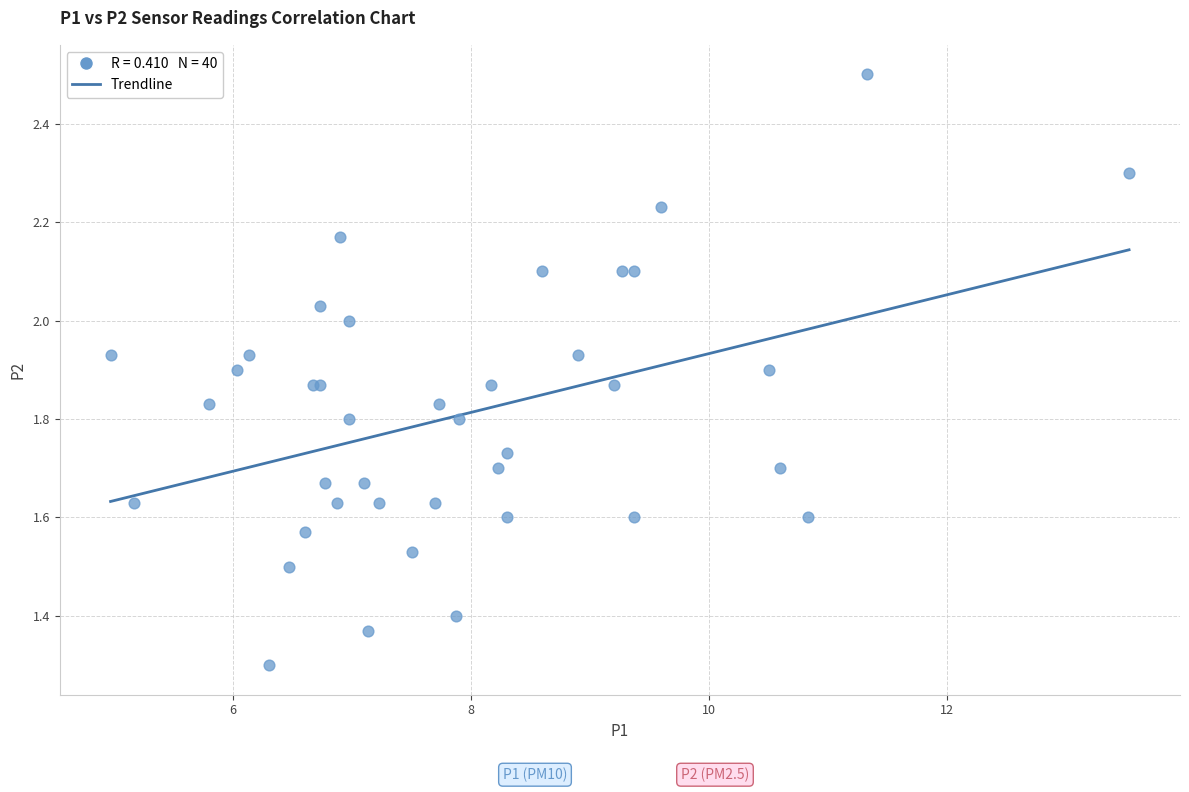

What Y value in the scatter plot is closest to 1?

1.3